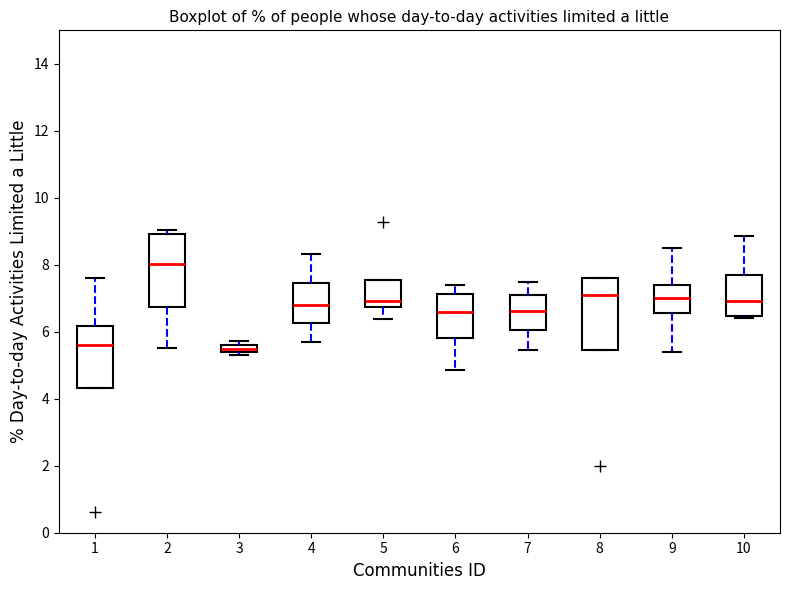

Where does the median line of the box at x = 7 sit on the y-axis? The values are not printed on the chart, so give them approximately, as read against the axis.

6.6